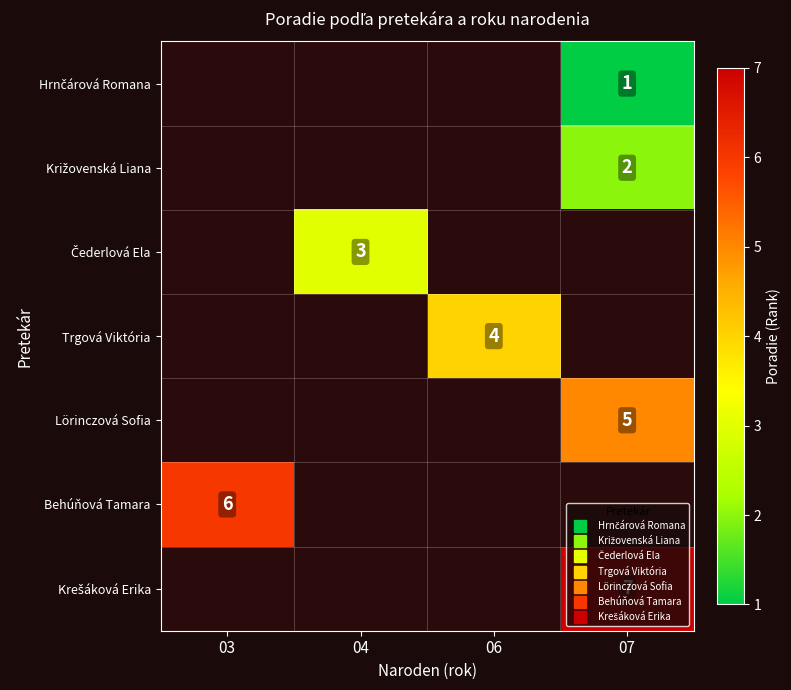

Is the value of Čederlová Ela at 07 greater than the value of Krešáková Erika at 03?

No